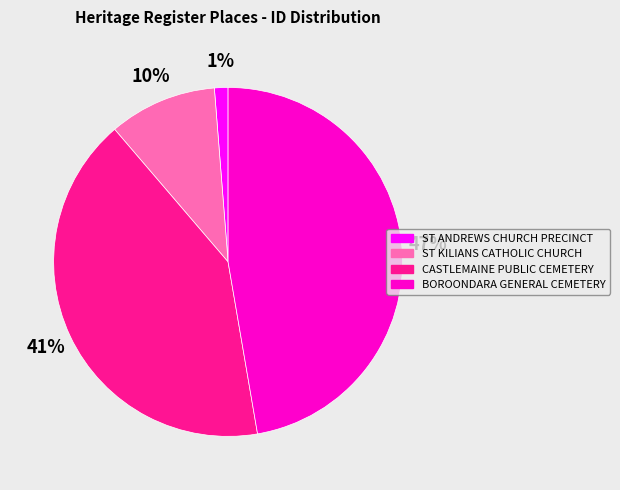

How many segments does this pie chart have?

4